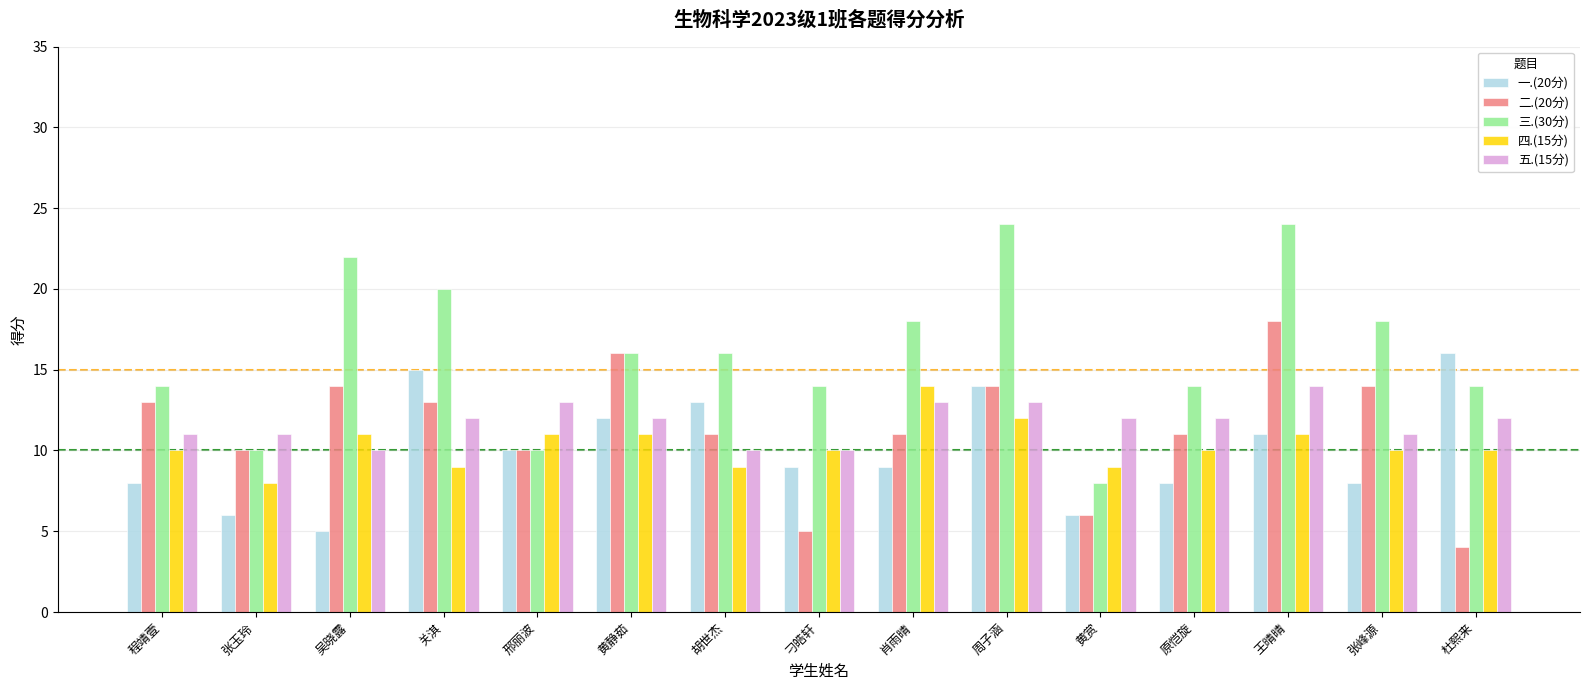

Which series changed the most between 关淇 and 周子涵?

三.(30分)